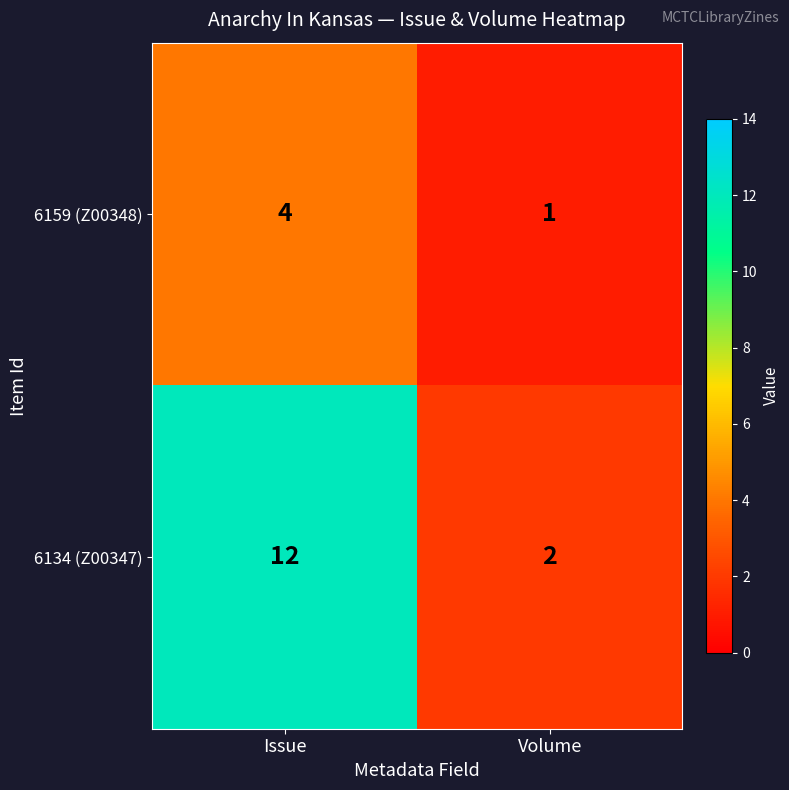

What is the difference between the maximum and minimum values in the 6134 (Z00347) series?

10